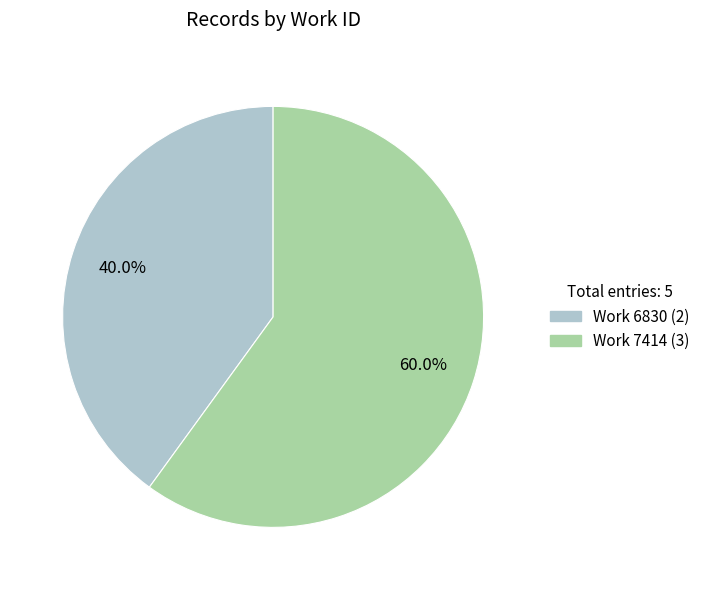

Is there any slice that represents more than half of the pie?

Yes